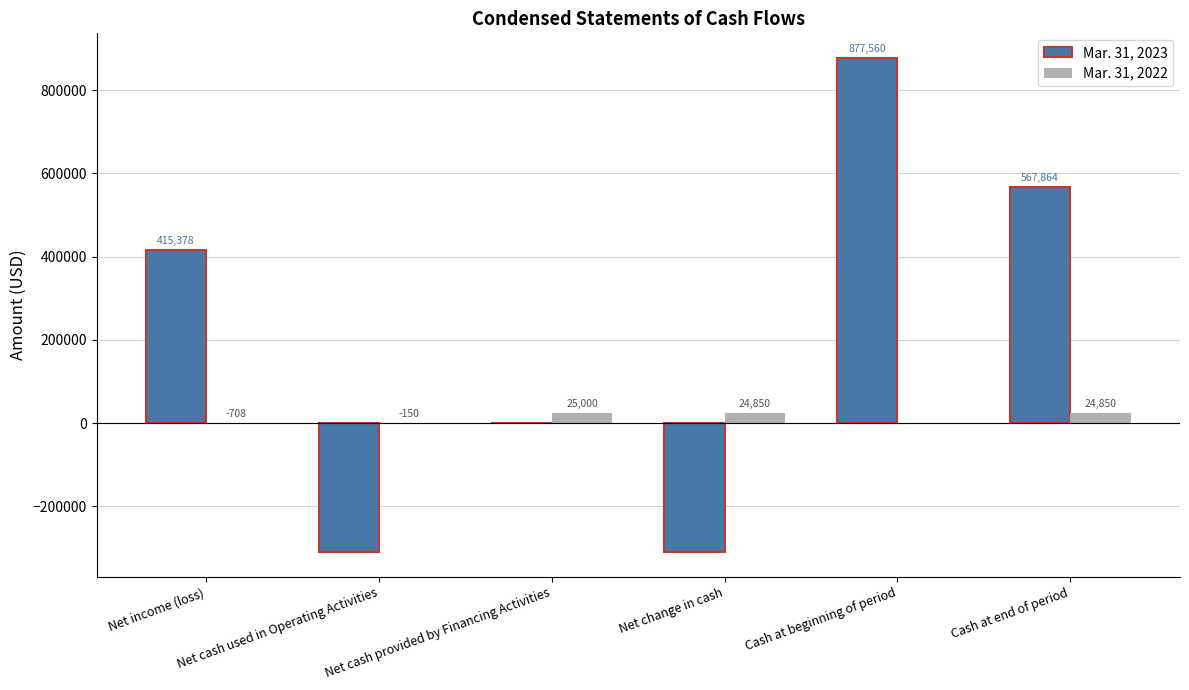

Which series has the largest total across all categories?

Mar. 31, 2023